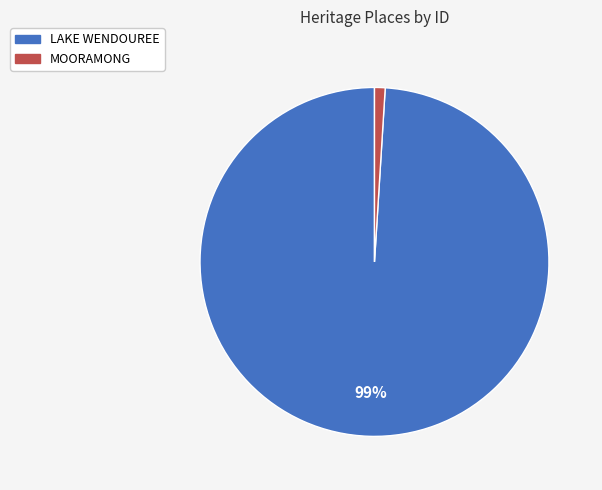

Rank the categories by value from highest to lowest.

LAKE WENDOUREE, MOORAMONG